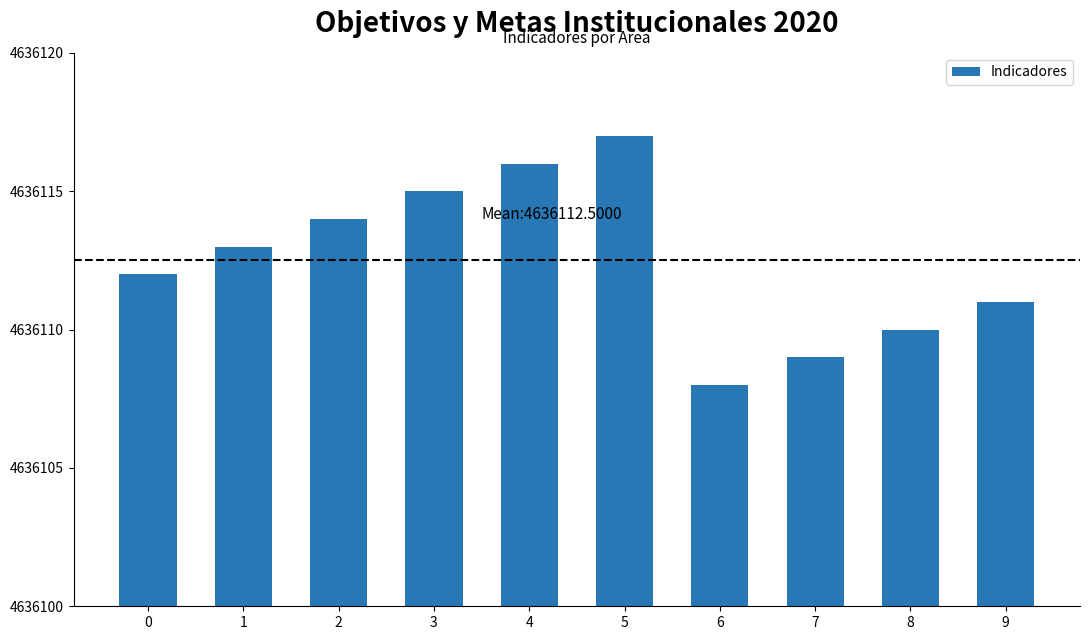

True or false: the data shows 3144003 at 6.

False